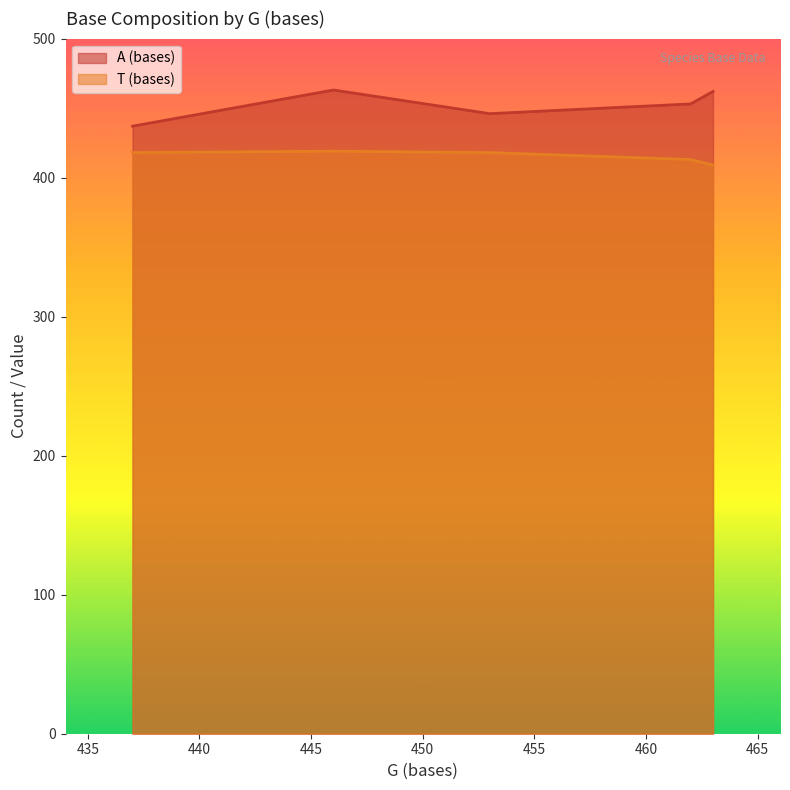

Which series changed the most between 462 and 463?

A (bases)